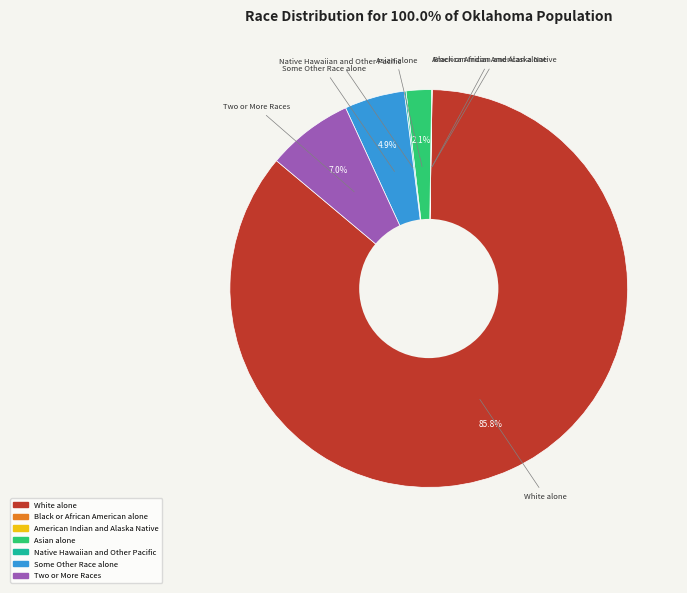

Is there any slice that represents more than half of the pie?

Yes